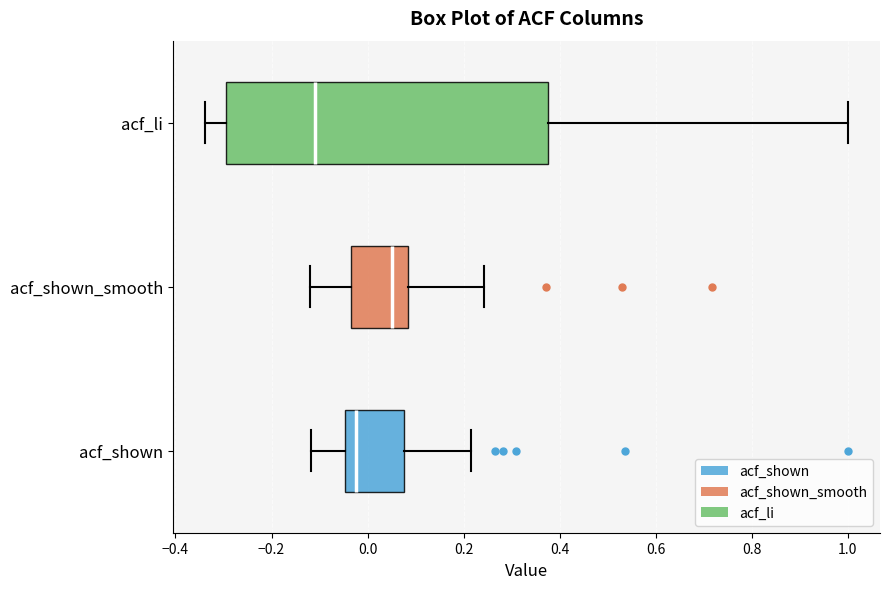

Where is the left edge of the box for acf_shown on the x-axis? The values are not printed on the chart, so give them approximately, as read against the axis.

-0.04